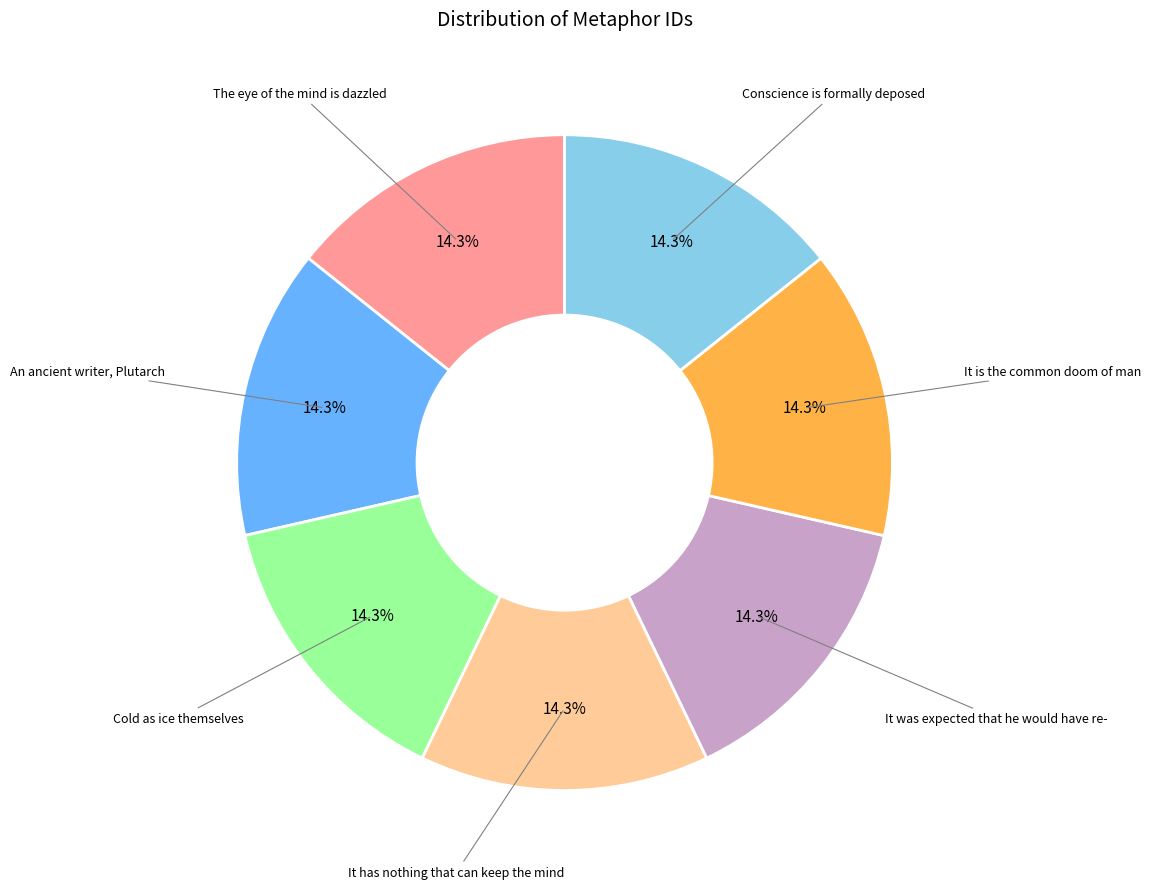

Is there a majority slice in this chart?

No